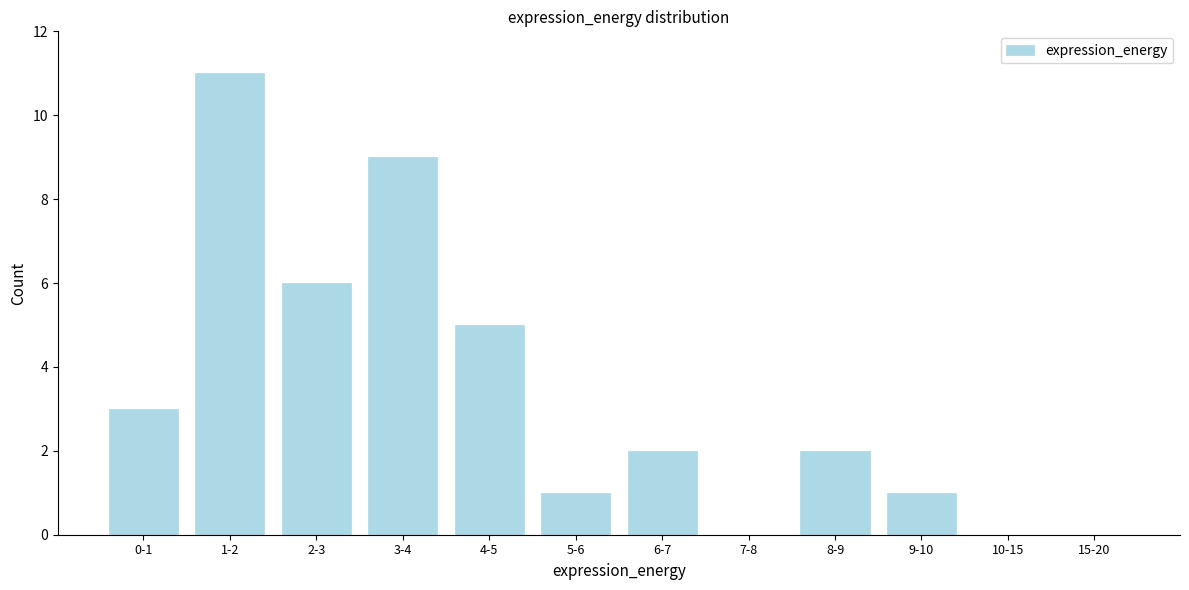

Reading left to right, list all the values displayed in this chart.

0-1=3	1-2=11	2-3=6	3-4=9	4-5=5	5-6=1	6-7=2	7-8=0	8-9=2	9-10=1	10-15=0	15-20=0